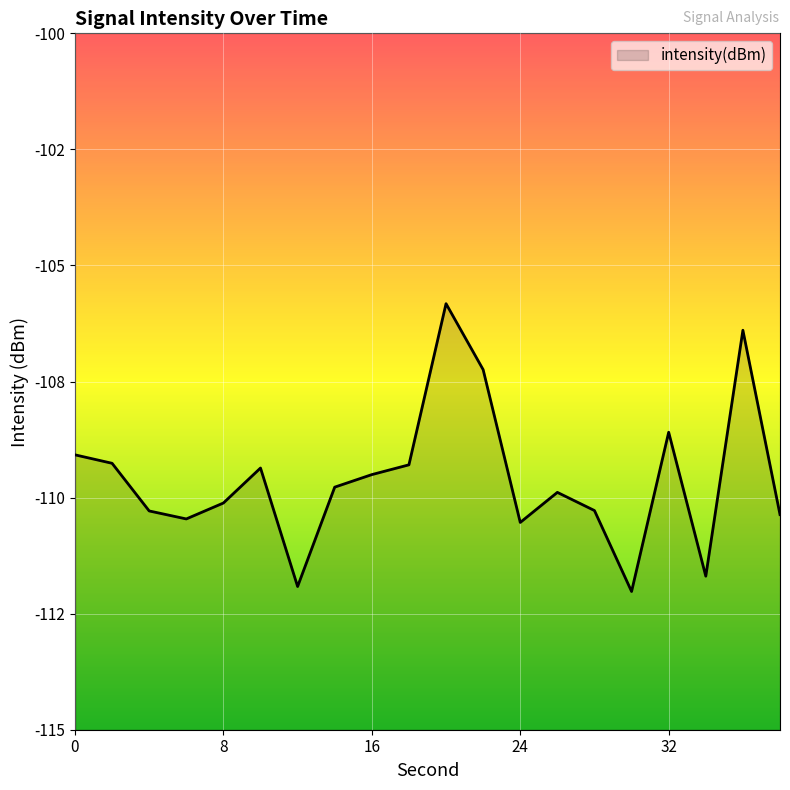

Reading left to right, what are all the values shown in this chart?

0=-109.1	2=-109.3	4=-110.3	6=-110.5	8=-110.1	10=-109.4	12=-111.9	14=-109.8	16=-109.5	18=-109.3	20=-105.8	22=-107.2	24=-110.5	26=-109.9	28=-110.3	30=-112.0	32=-108.6	34=-111.7	36=-106.4	38=-110.4